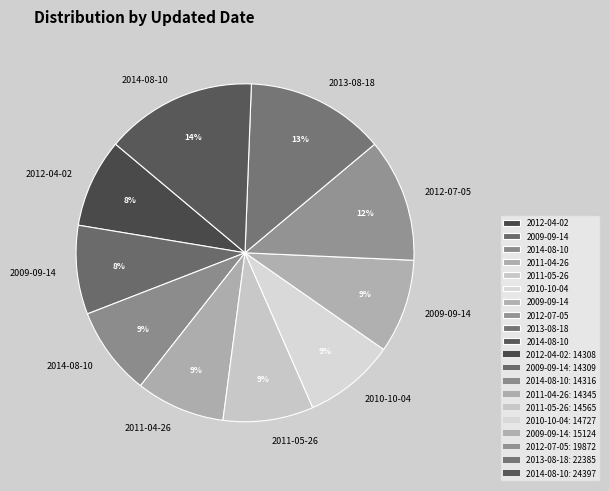

How many segments does this pie chart have?

10